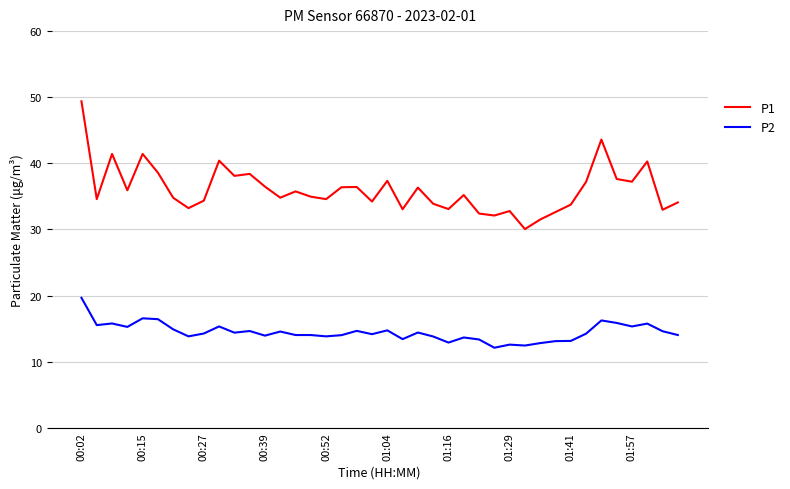

What is the lowest value of the P1 series?

30.1